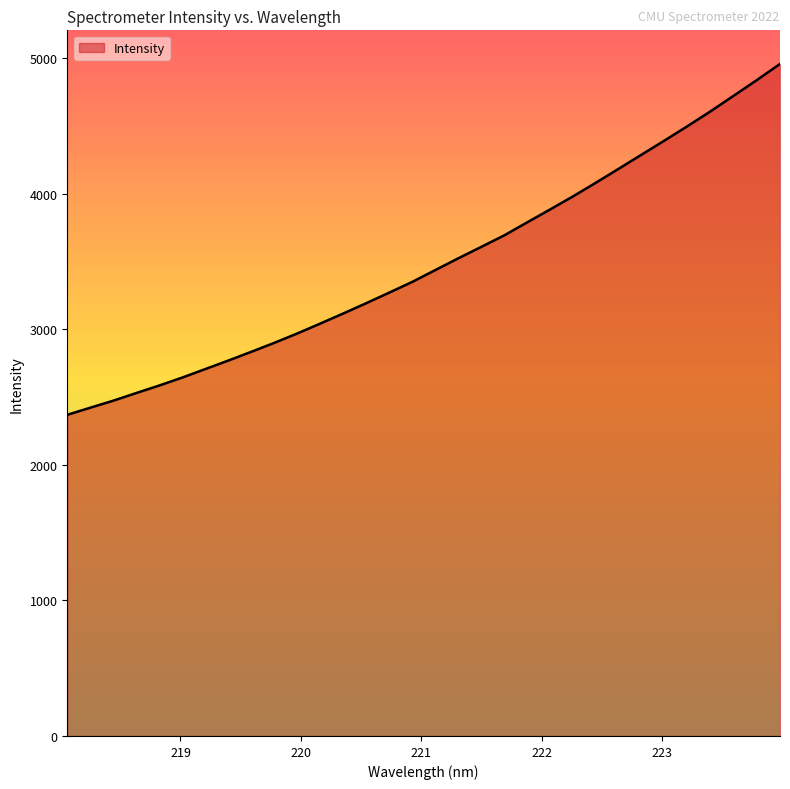

What is the minimum value shown in the chart?

2369.2